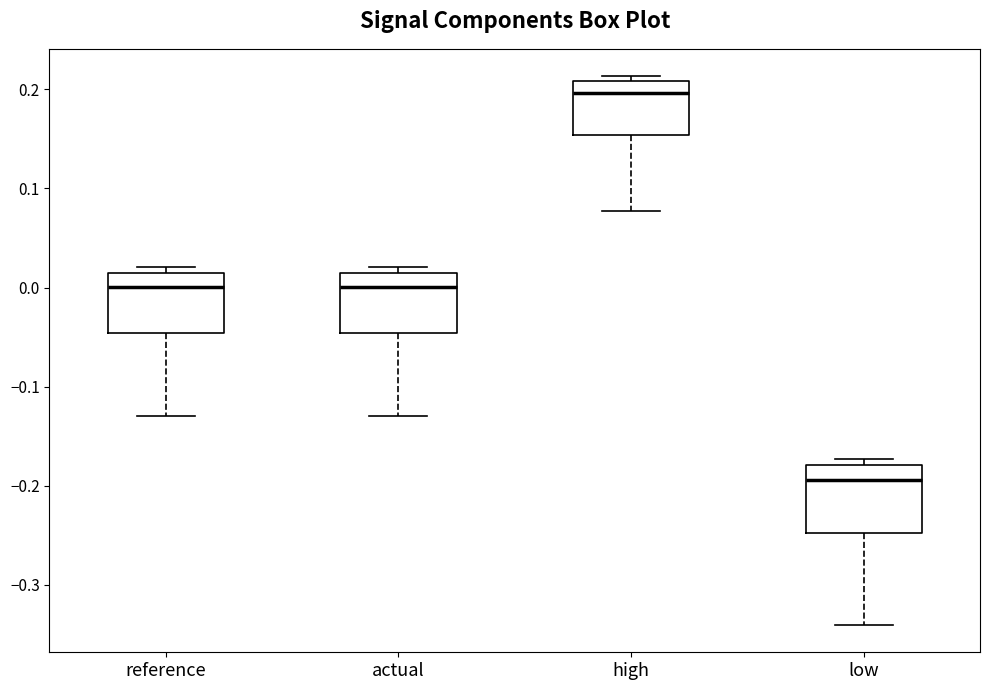

Reading left to right, read every box against the y-axis: the position of its median line, the range the box covers, and the ends of its whiskers. The values are not printed on the chart, so give them approximately, as read against the axis.

reference: median 0.00, box -0.05 to 0.01, whiskers -0.13 to 0.02
actual: median 0.00, box -0.05 to 0.01, whiskers -0.13 to 0.02
high: median 0.20, box 0.15 to 0.21, whiskers 0.08 to 0.21 (just above the box's upper edge)
low: median -0.19, box -0.25 to -0.18, whiskers -0.34 to -0.17